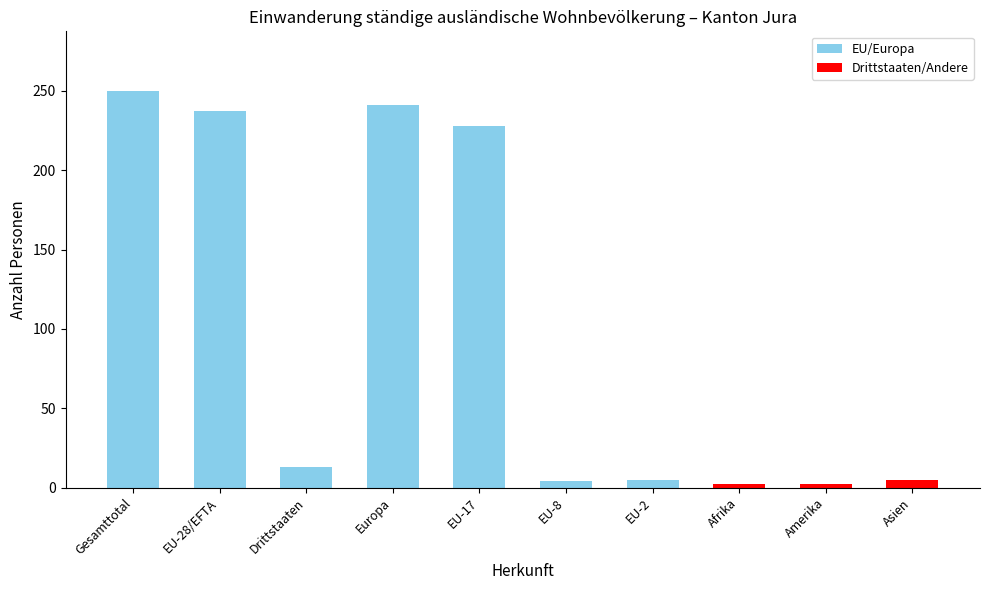

What is the maximum value shown in the chart?

250